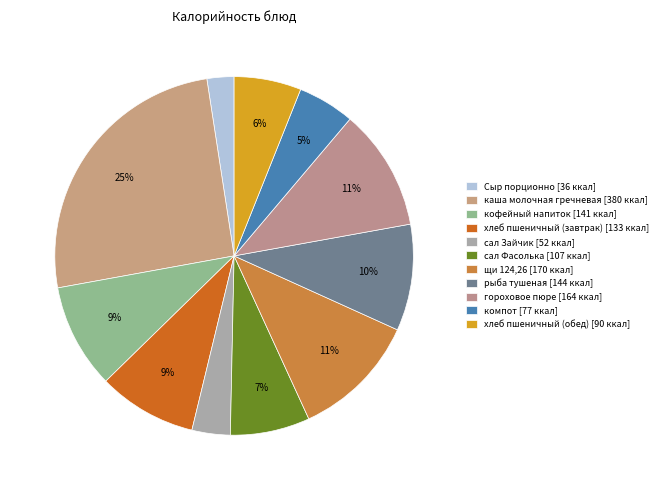

Does сал Зайчик represent more than half of the total?

No